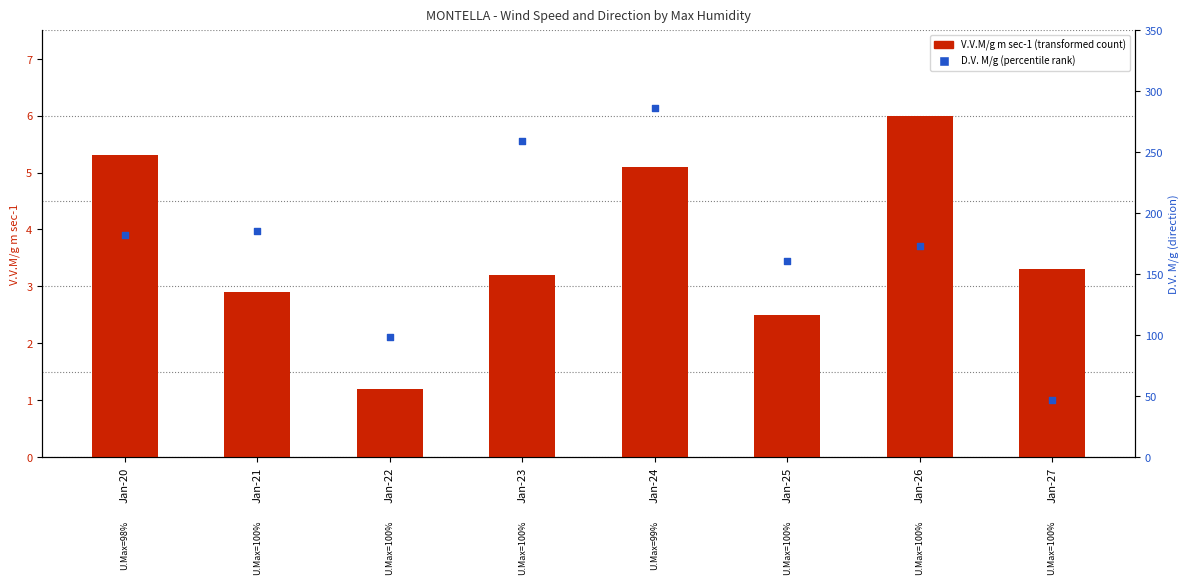

What is the total value across all series at Jan-27?

50.3